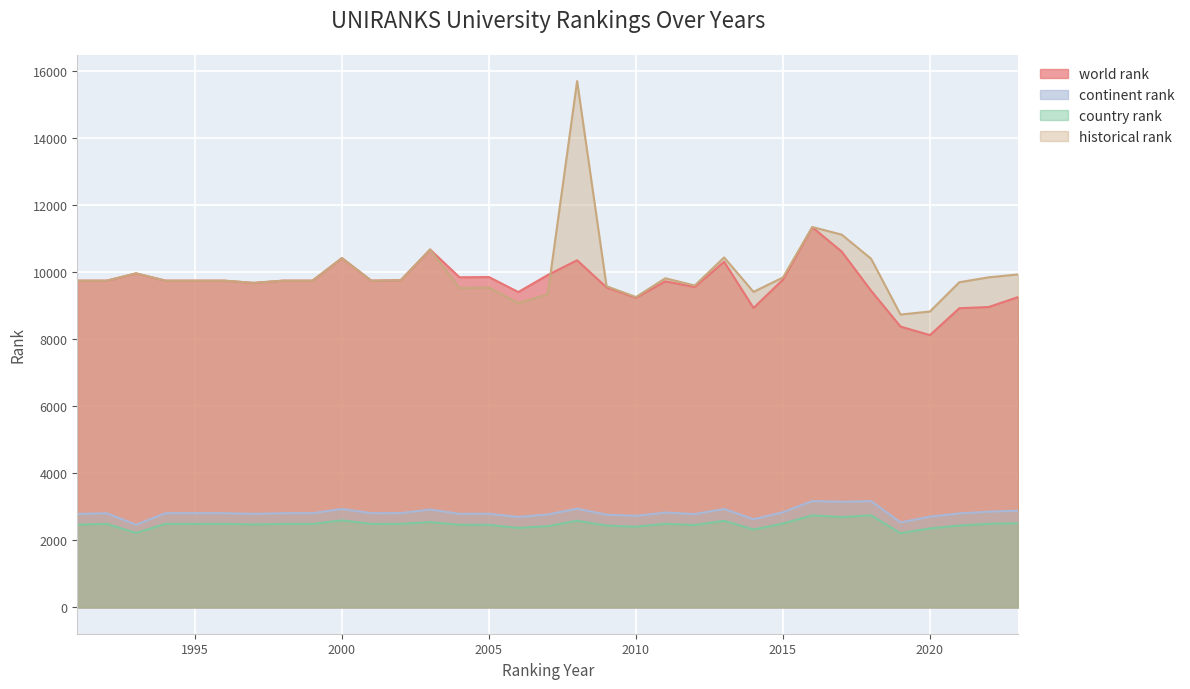

What is the smallest value displayed?

2210.0